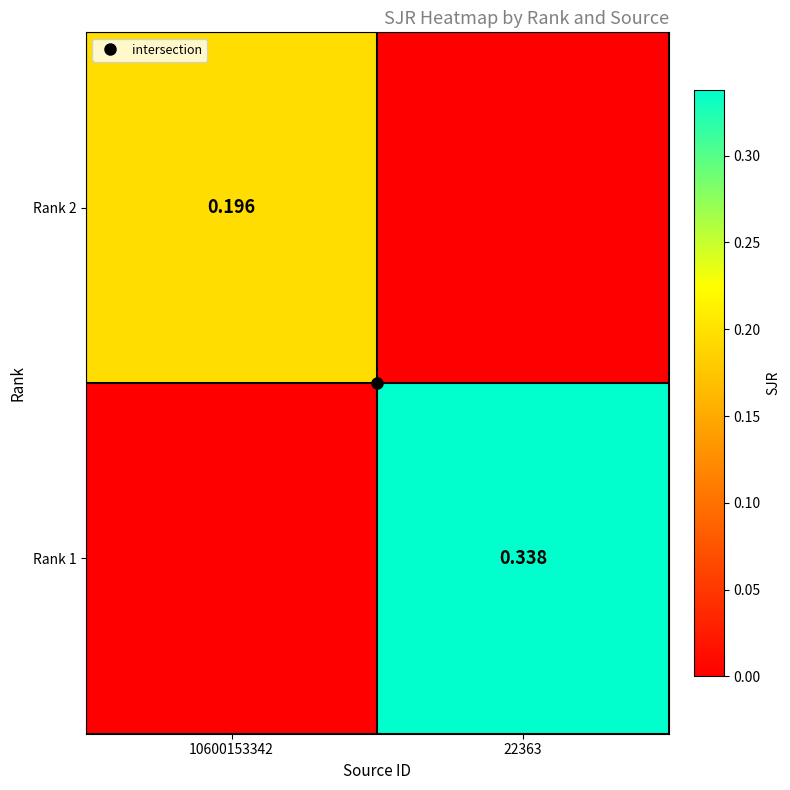

What value does the Rank 2 series have at 10600153342?

0.2